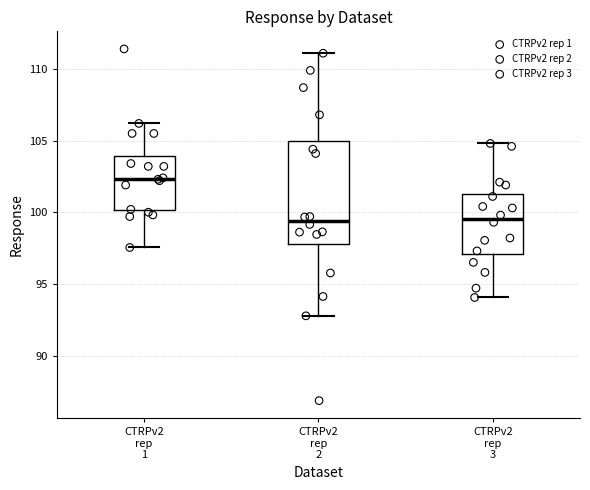

Comparing the boxes themselves (not the whiskers), which one is the tallest?

CTRPv2 rep 2